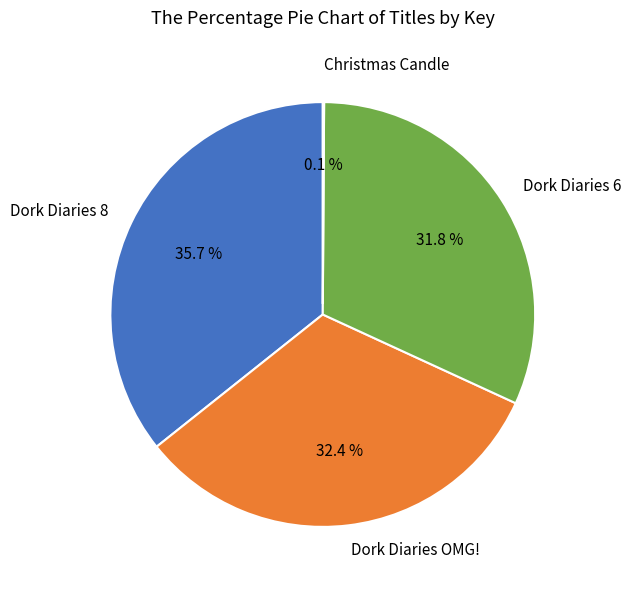

Which category has the biggest portion of the pie?

Dork Diaries 8